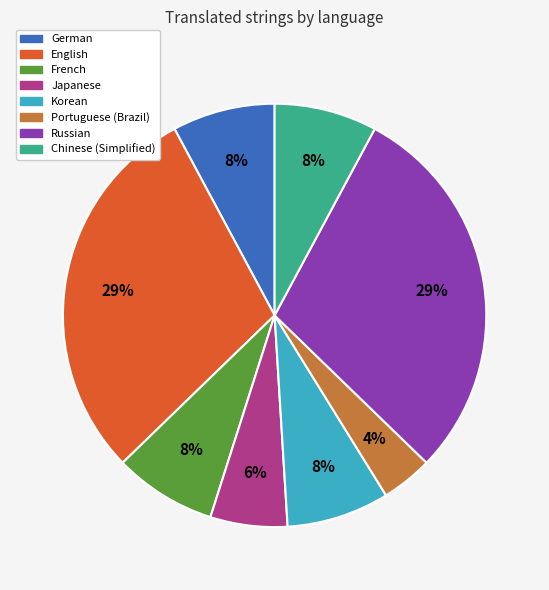

Count the number of slices in the pie.

8